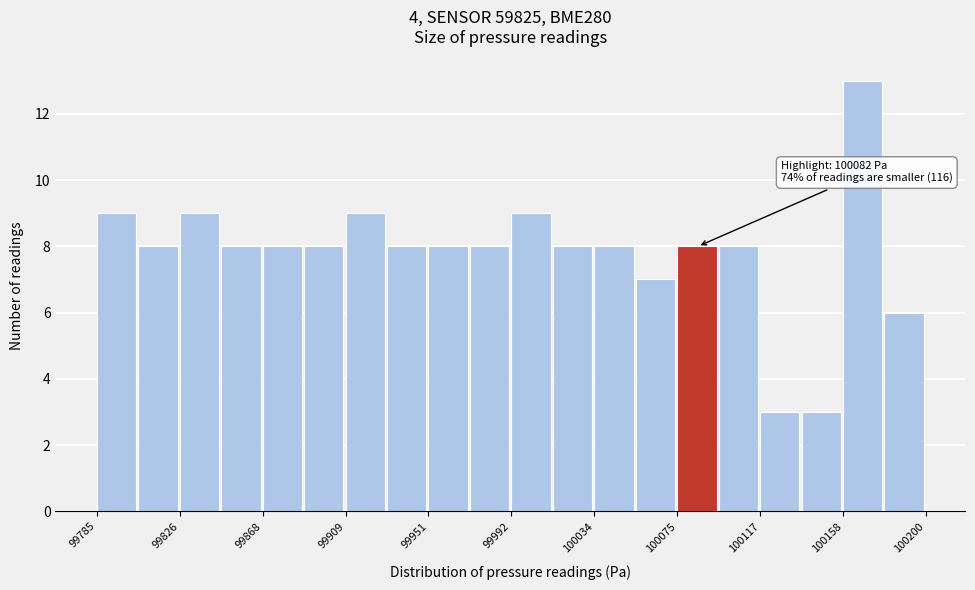

Over which range of the x-axis is the bar tallest?

100160 to 100180